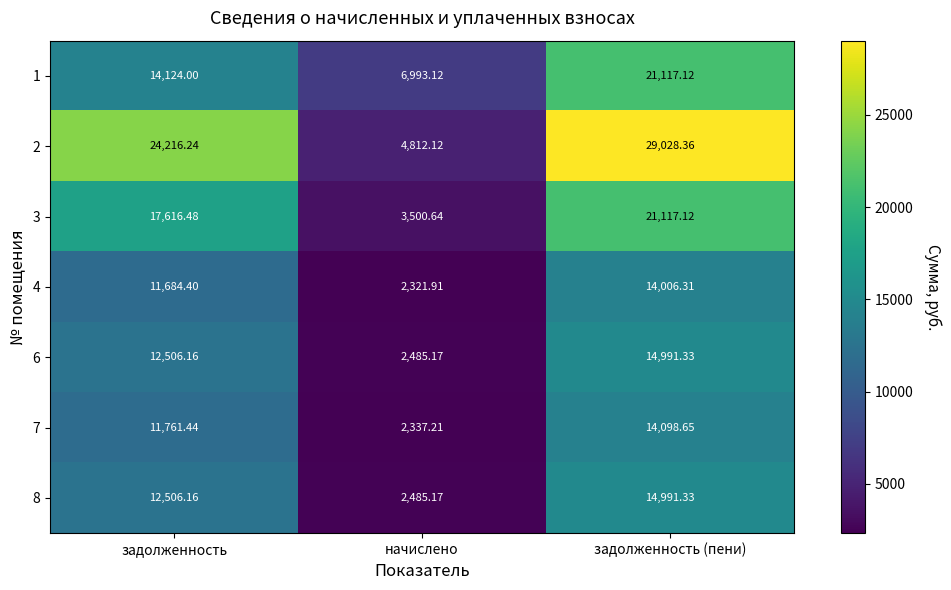

Between начислено and задолженность (пени), which series saw the biggest shift?

2